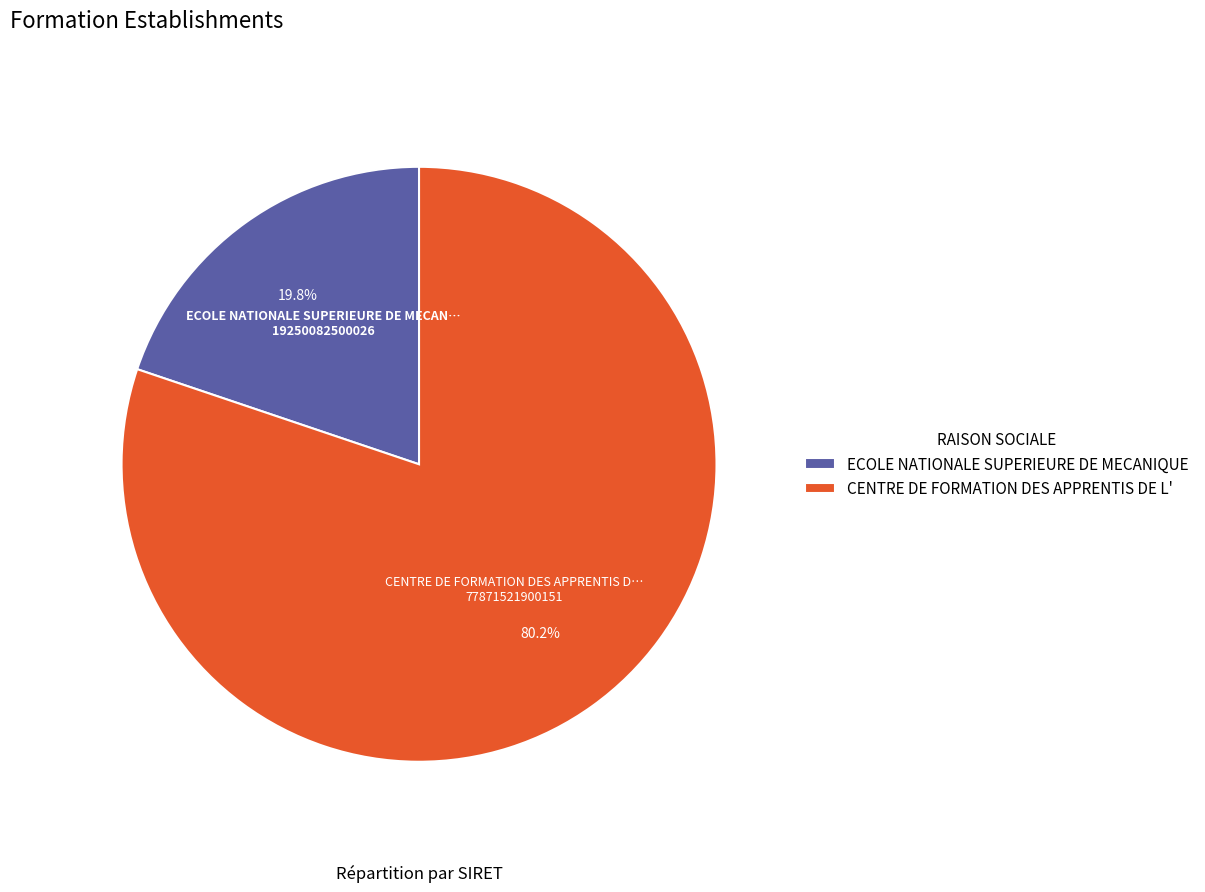

How many segments does this pie chart have?

2